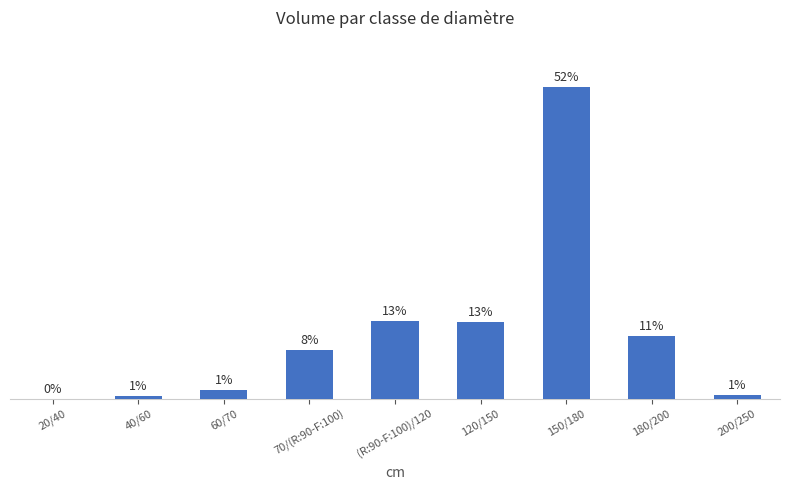

List the labels in order of value, largest first.

150/180, (R:90-F:100)/120, 120/150, 180/200, 70/(R:90-F:100), 60/70, 200/250, 40/60, 20/40